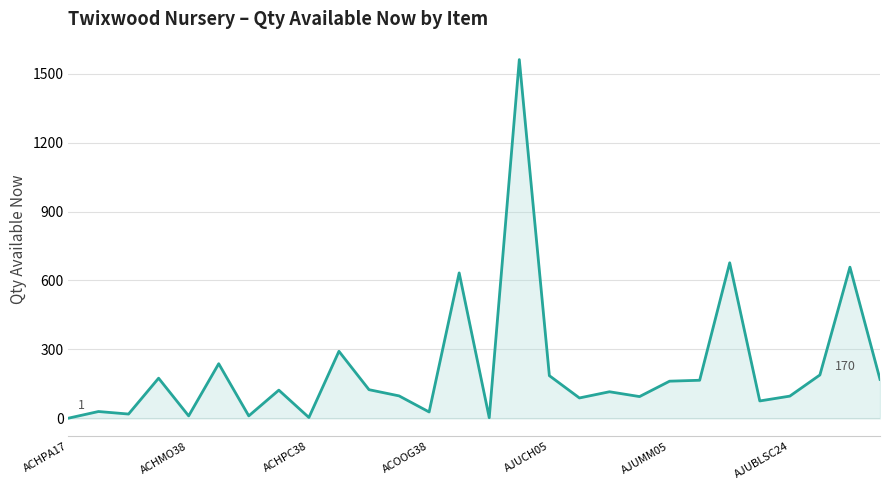

What is the maximum value shown in the chart?

1561